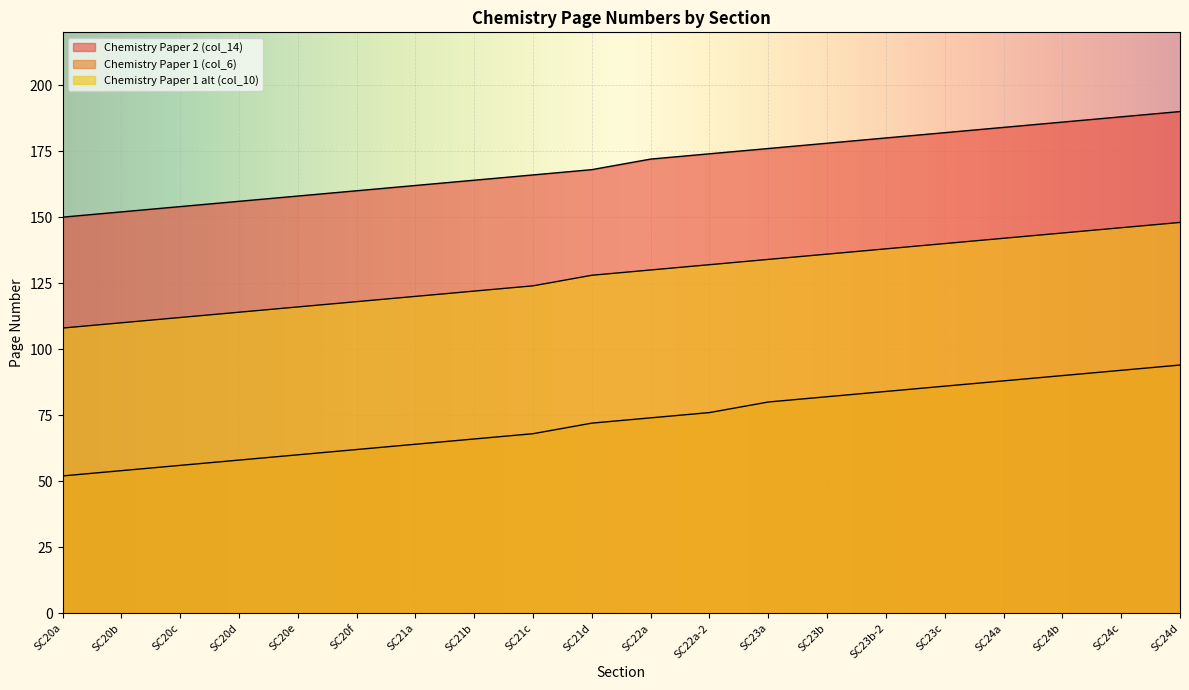

True or false: Chemistry Paper 1 alt (col_10) and Chemistry Paper 2 (col_14) cross at least once.

False